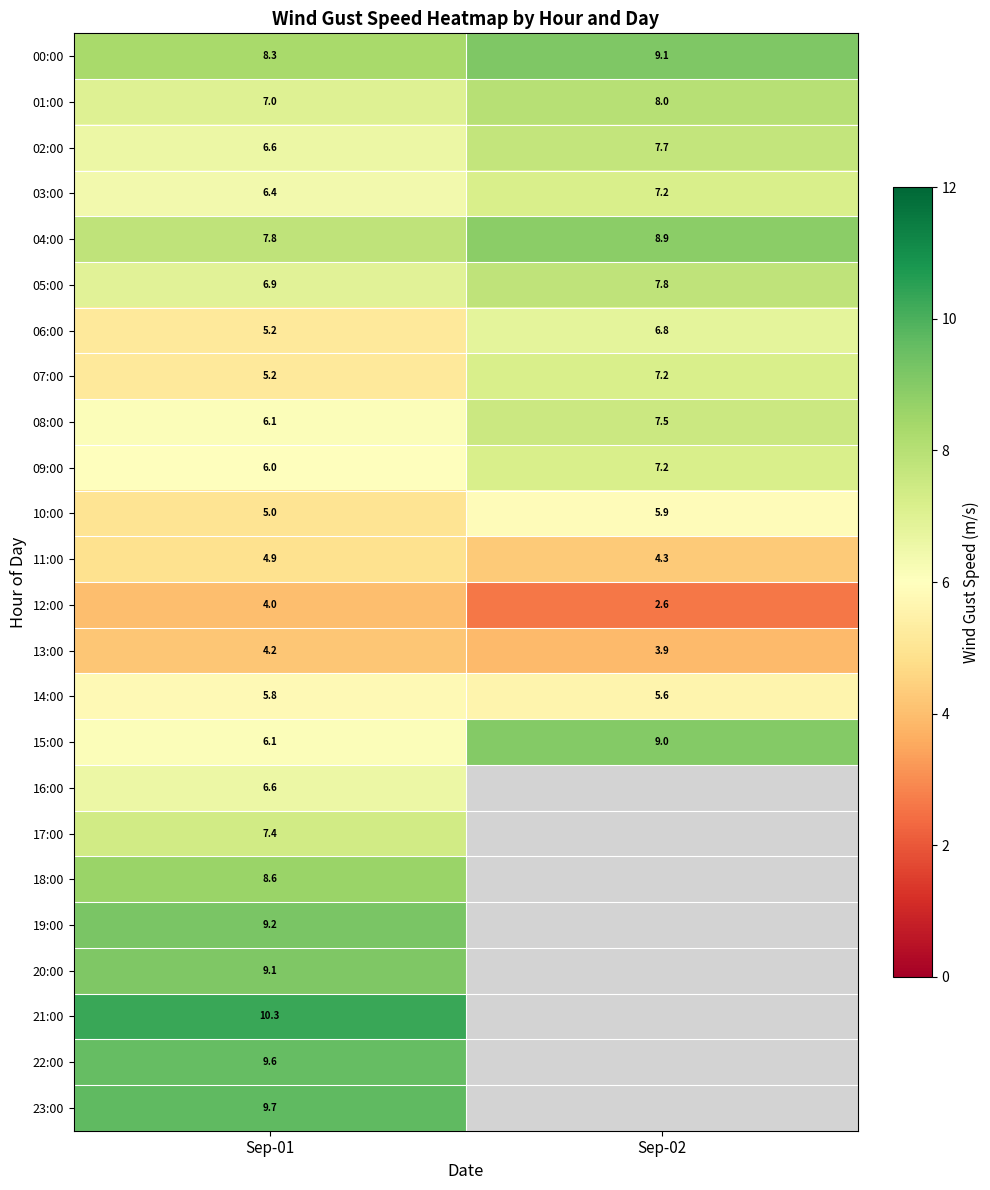

List the labels in order of 14:00 value, smallest first.

Sep-02, Sep-01